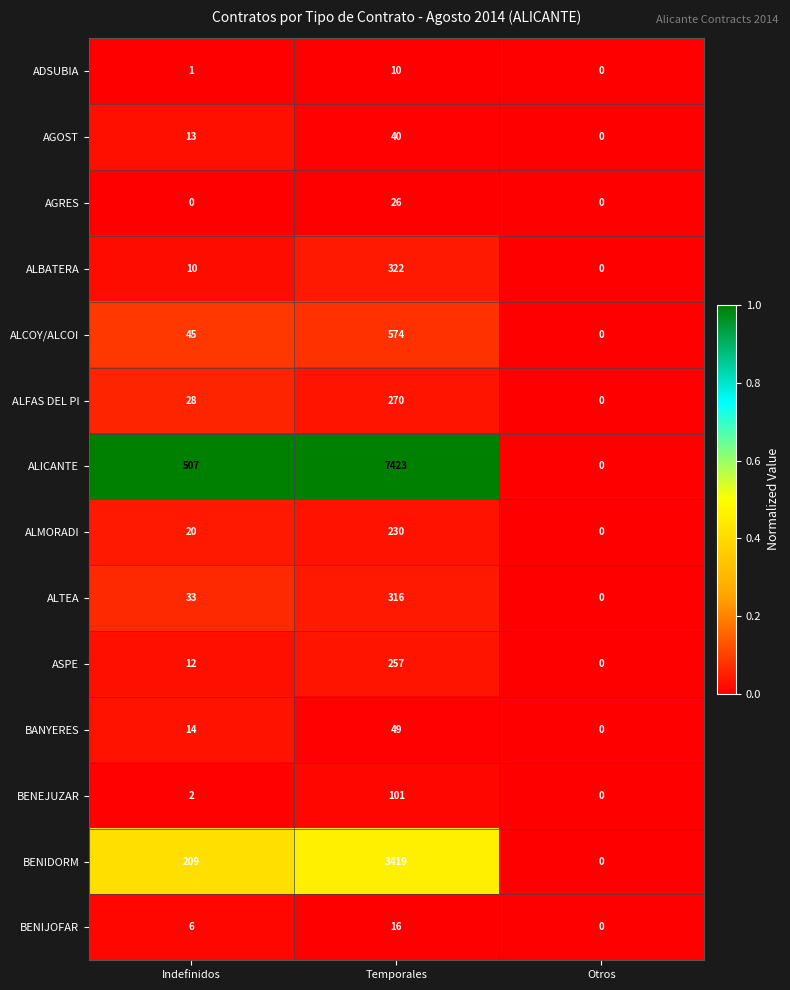

Where is BENIJOFAR nearest to the value 8?

Indefinidos